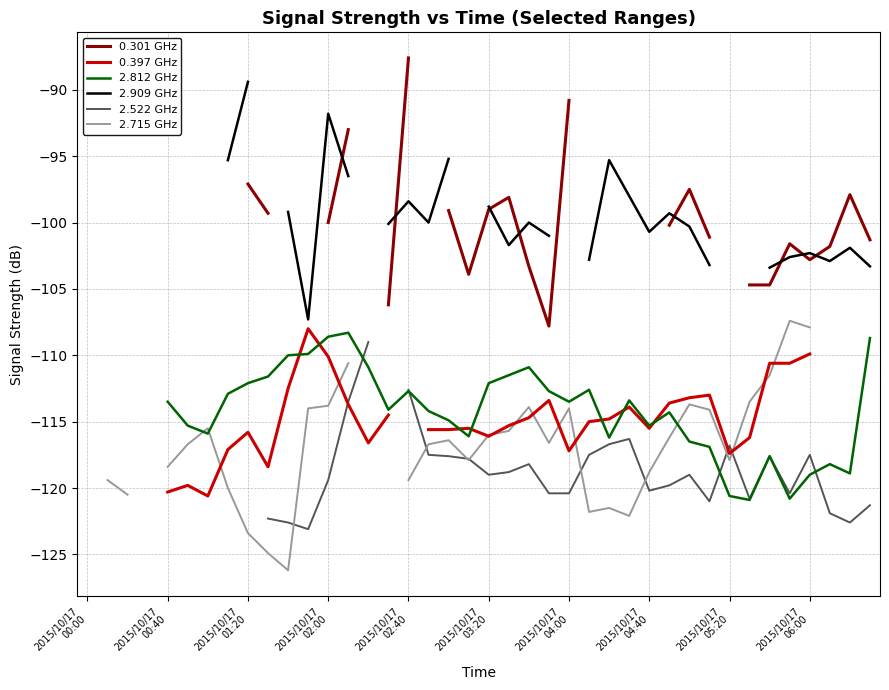

How many negative values does the 0.301 GHz series have?

25